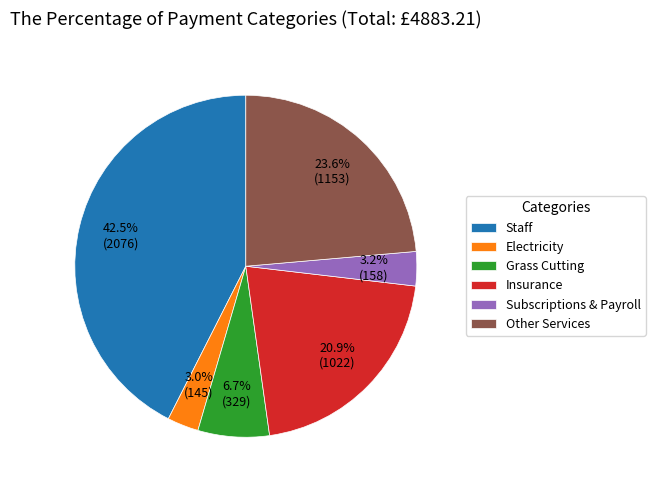

What is the largest slice in the pie chart?

Staff